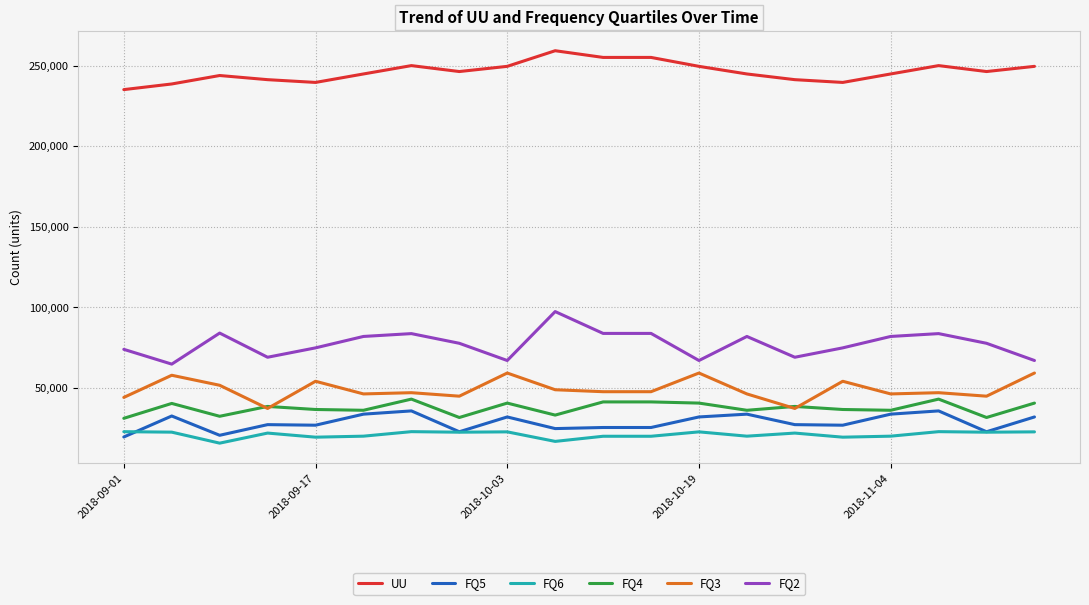

What is the maximum value shown in the chart?

259238